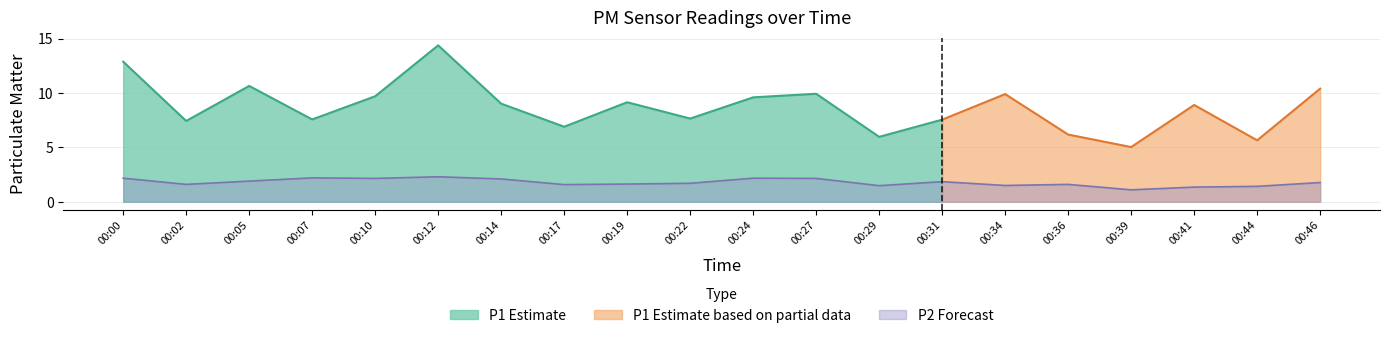

What is the minimum value shown in the chart?

1.1